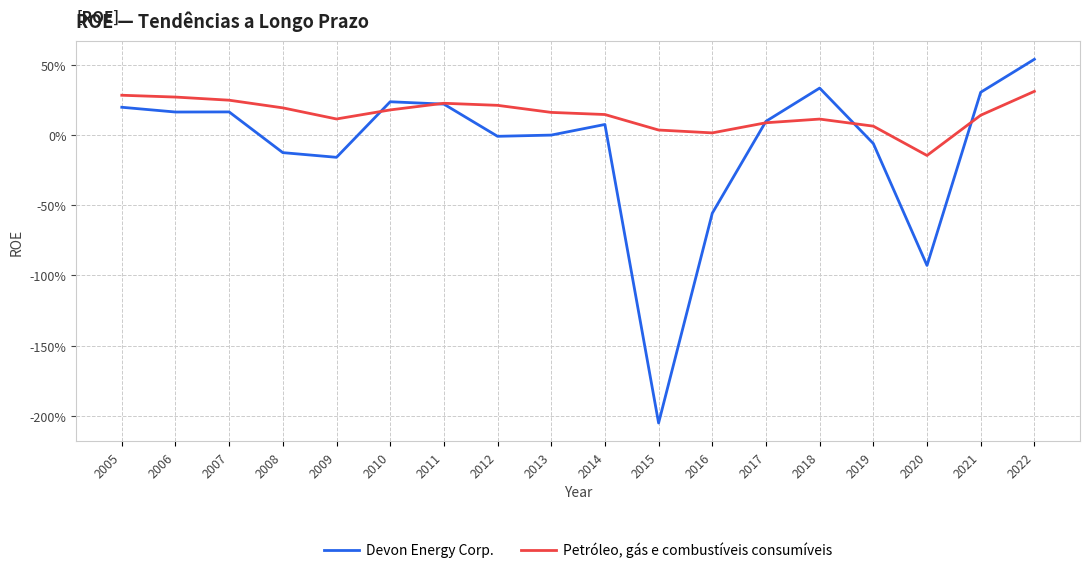

What is the difference between the maximum and minimum values in the Petróleo, gás e combustíveis consumíveis series?

0.5